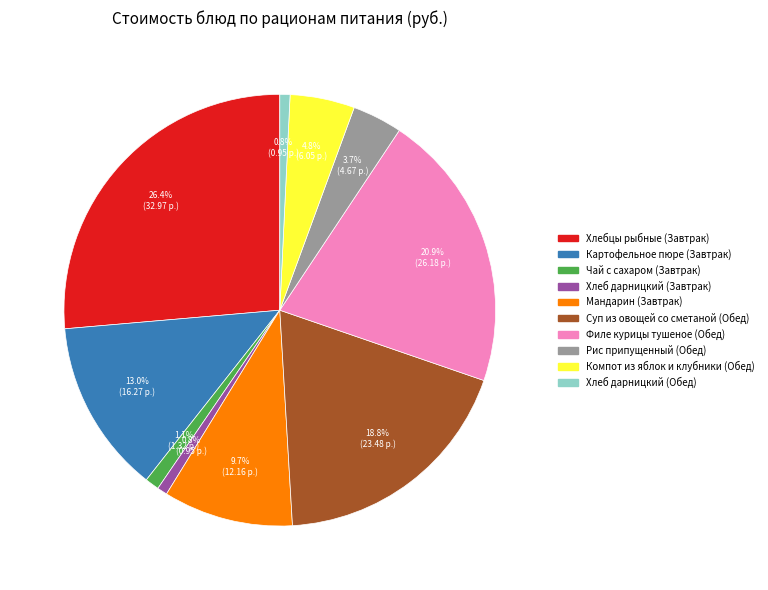

How much of the chart is everything except Хлеб дарницкий (Обед)?

99.2%